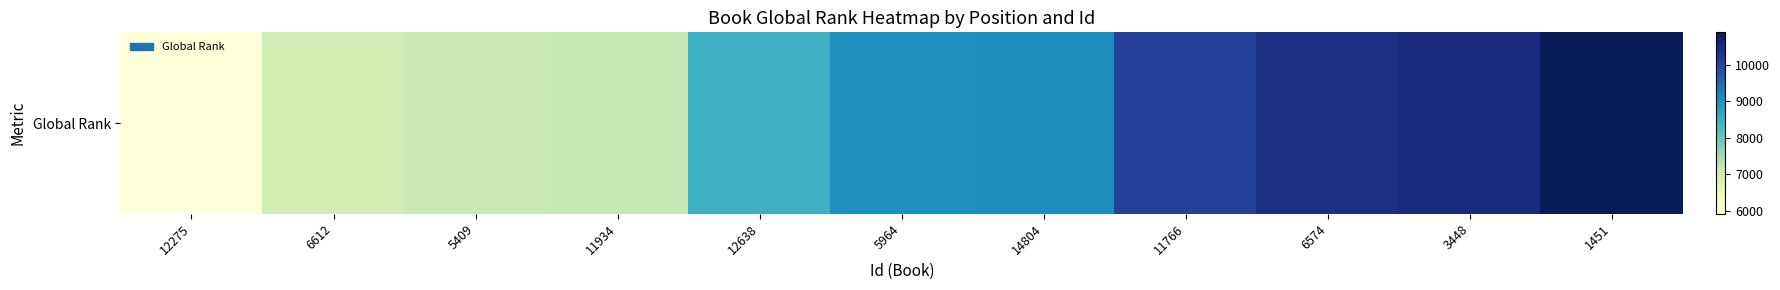

What is the sum of all values?

95505